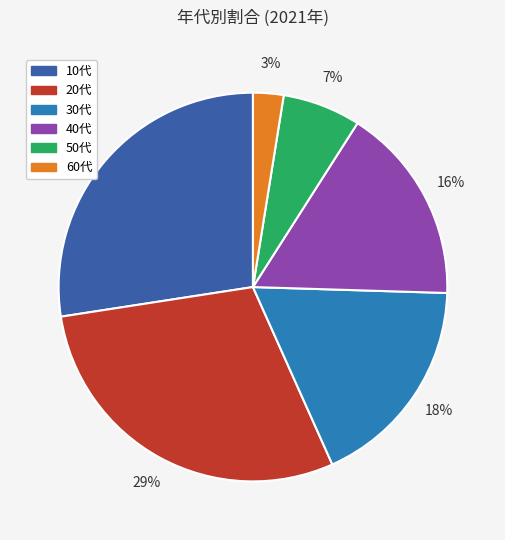

What is the smallest slice in the pie chart?

60代